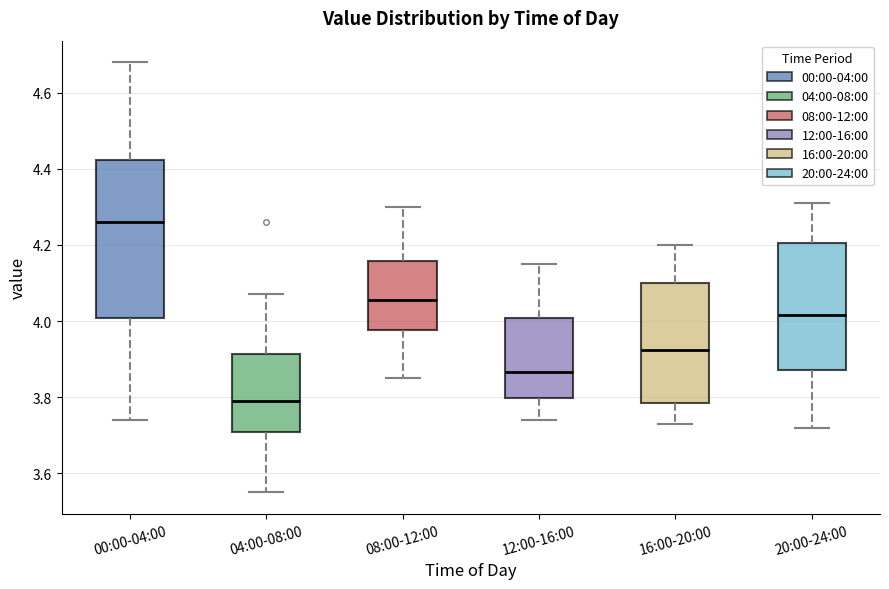

Reading left to right, transcribe this box plot: for each box, give where its median line is, the range the box spans, and where its two whiskers end, as read against the y-axis. The values are not printed on the chart, so give them approximately, as read against the axis.

00:00-04:00: median 4.26, box 4.00 to 4.42, whiskers 3.74 to 4.68
04:00-08:00: median 3.80, box 3.70 to 3.92, whiskers 3.56 to 4.08
08:00-12:00: median 4.06, box 3.98 to 4.16, whiskers 3.86 to 4.30
12:00-16:00: median 3.86, box 3.80 to 4.00, whiskers 3.74 to 4.16
16:00-20:00: median 3.92, box 3.78 to 4.10, whiskers 3.74 to 4.20
20:00-24:00: median 4.02, box 3.88 to 4.20, whiskers 3.72 to 4.32